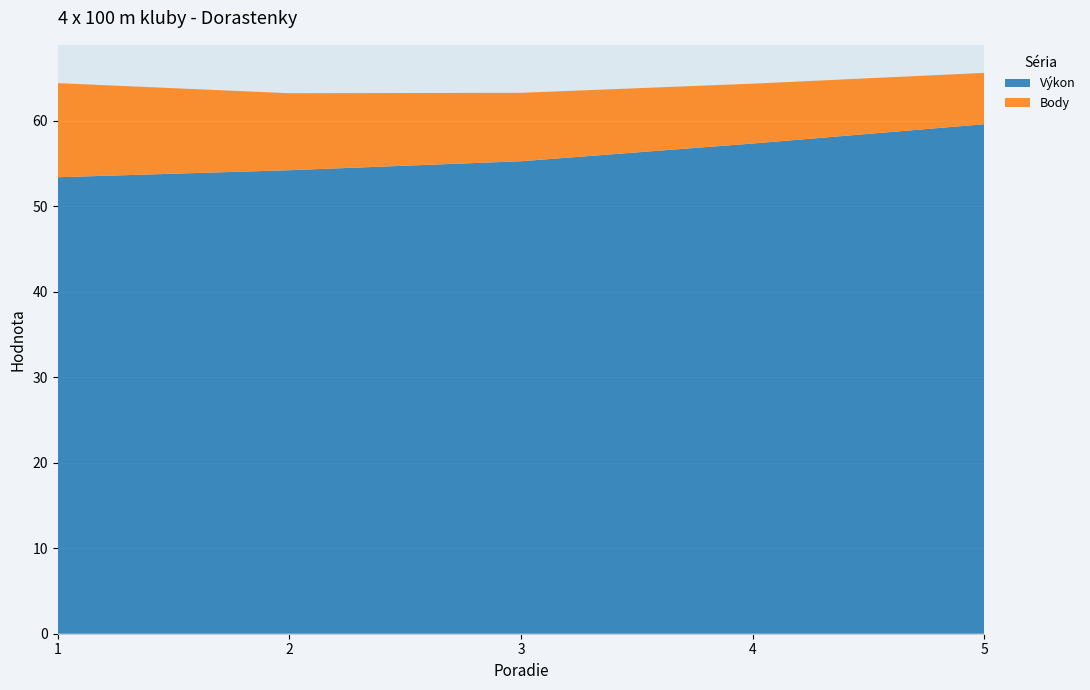

Reading left to right, what are all the values shown in this chart?

Výkon: 53.4	54.2	55.2	57.3	59.6
Body: 11.0	9.0	8.0	7.0	6.0